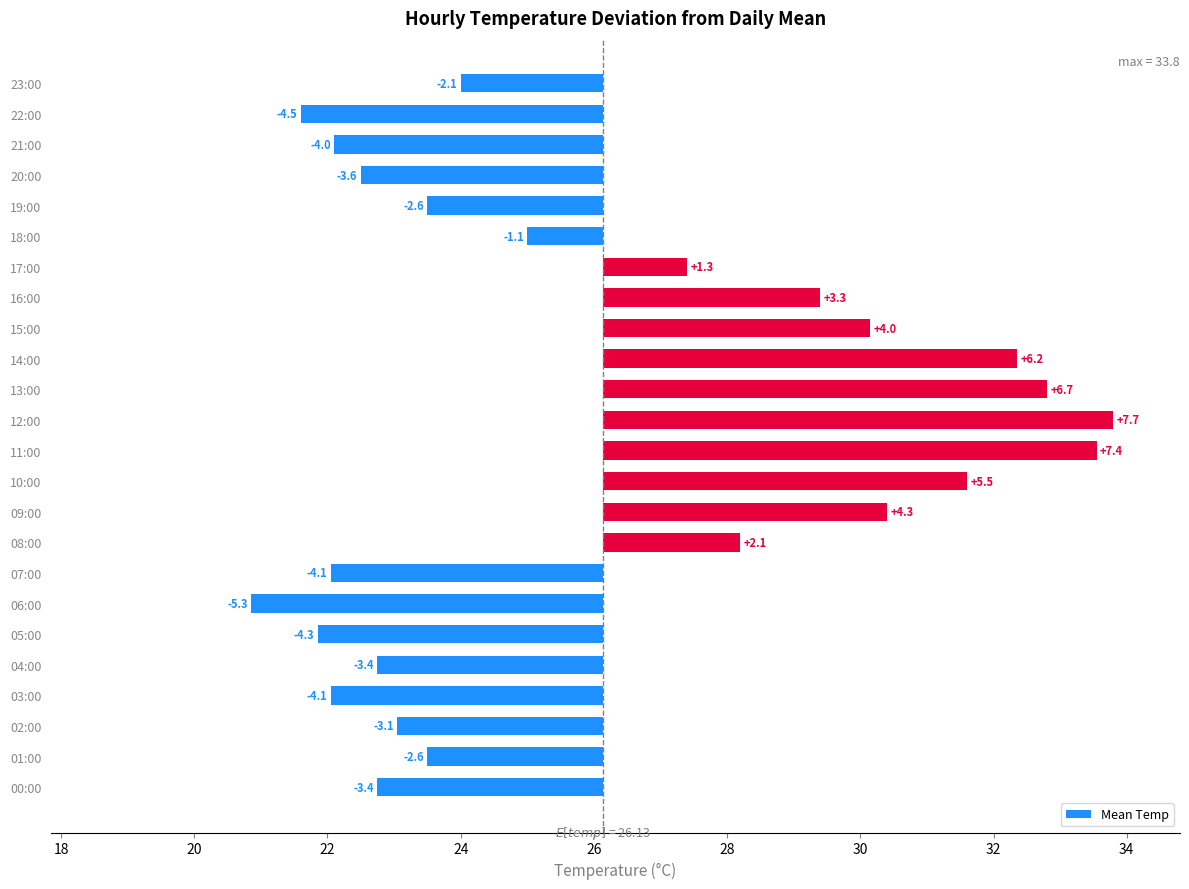

How many values are below -2?

13